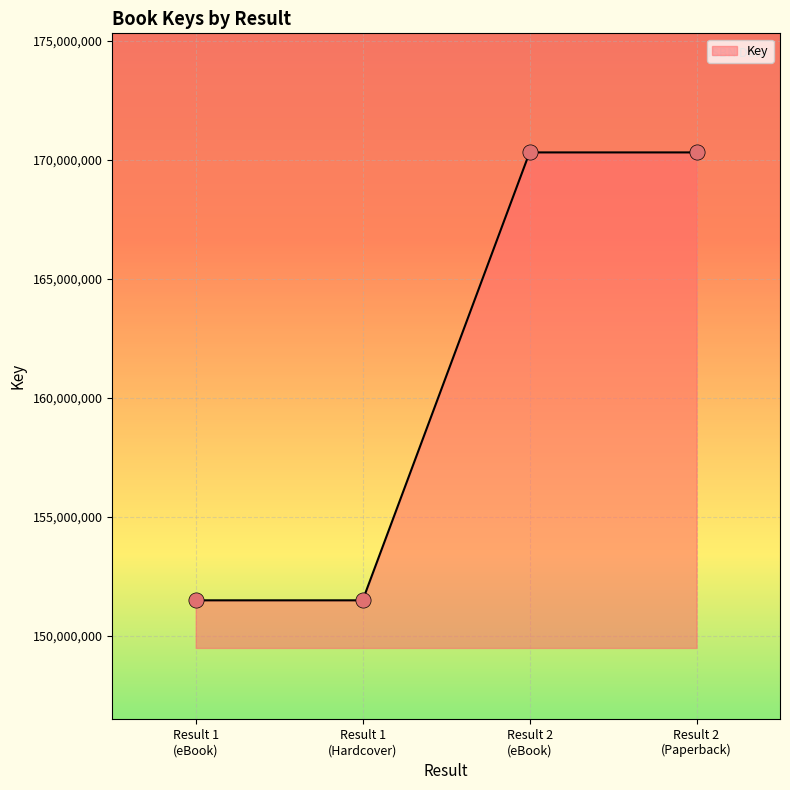

What is the average value?

160903377